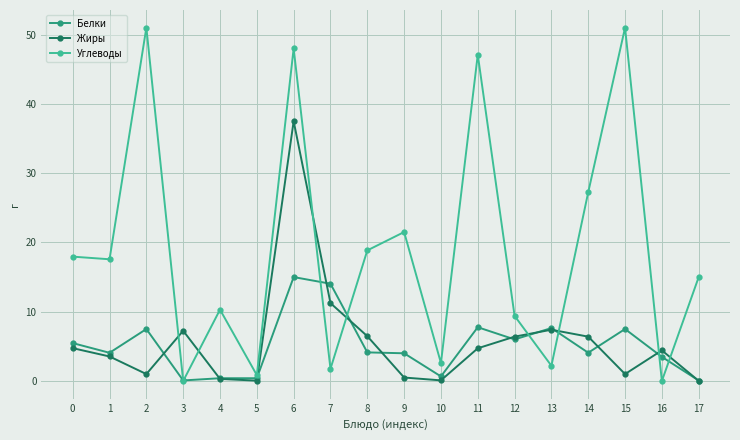

Which series has the widest spread of values?

Углеводы